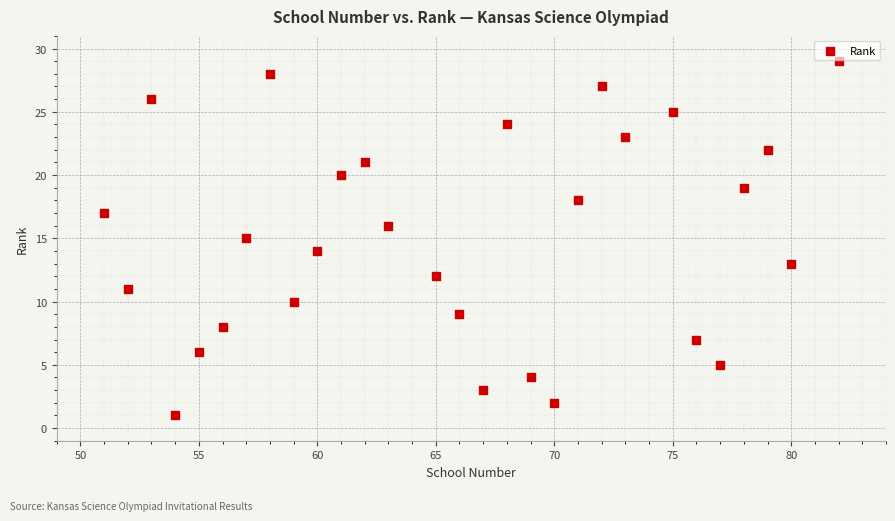

What is the range of Y values (max minus min)?

28